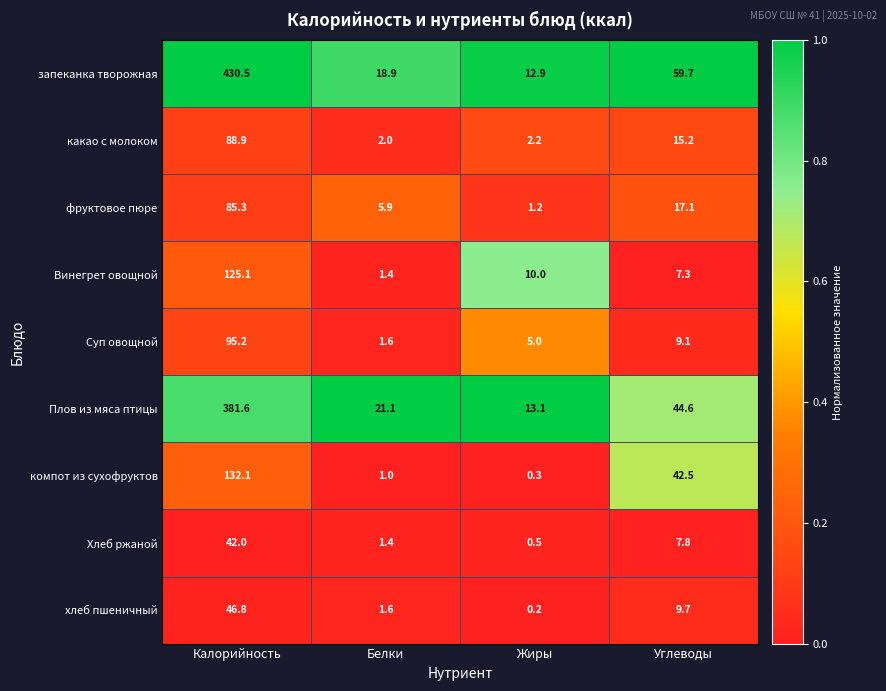

Which label corresponds to the smallest value in the chart?

Жиры